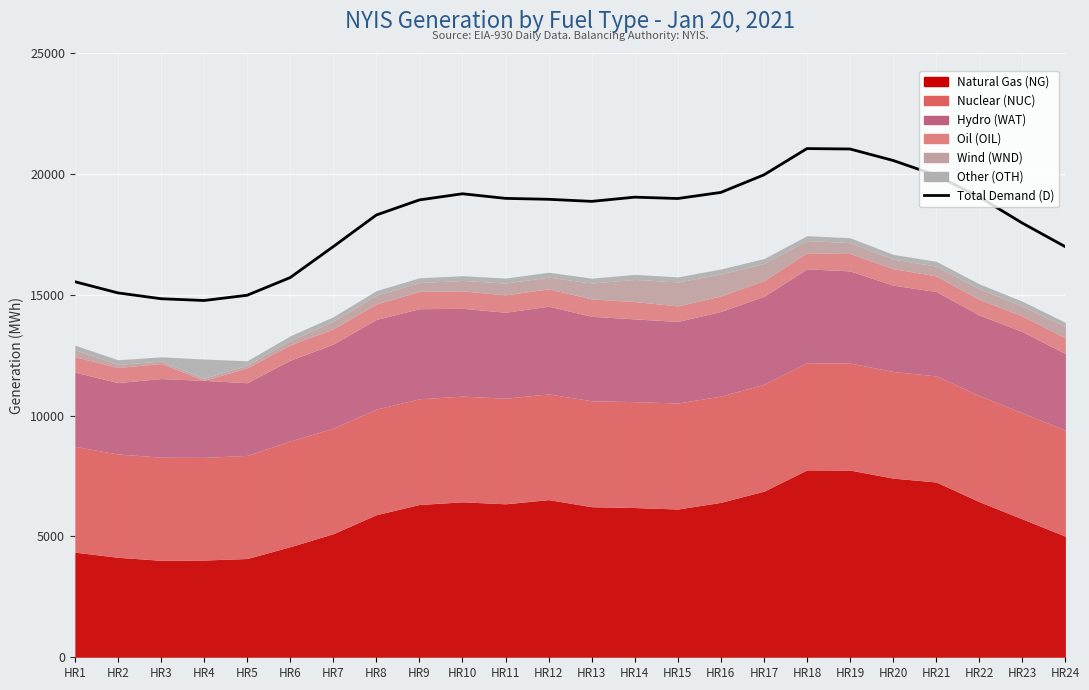

What is the value of the 3rd point from the left?

14834